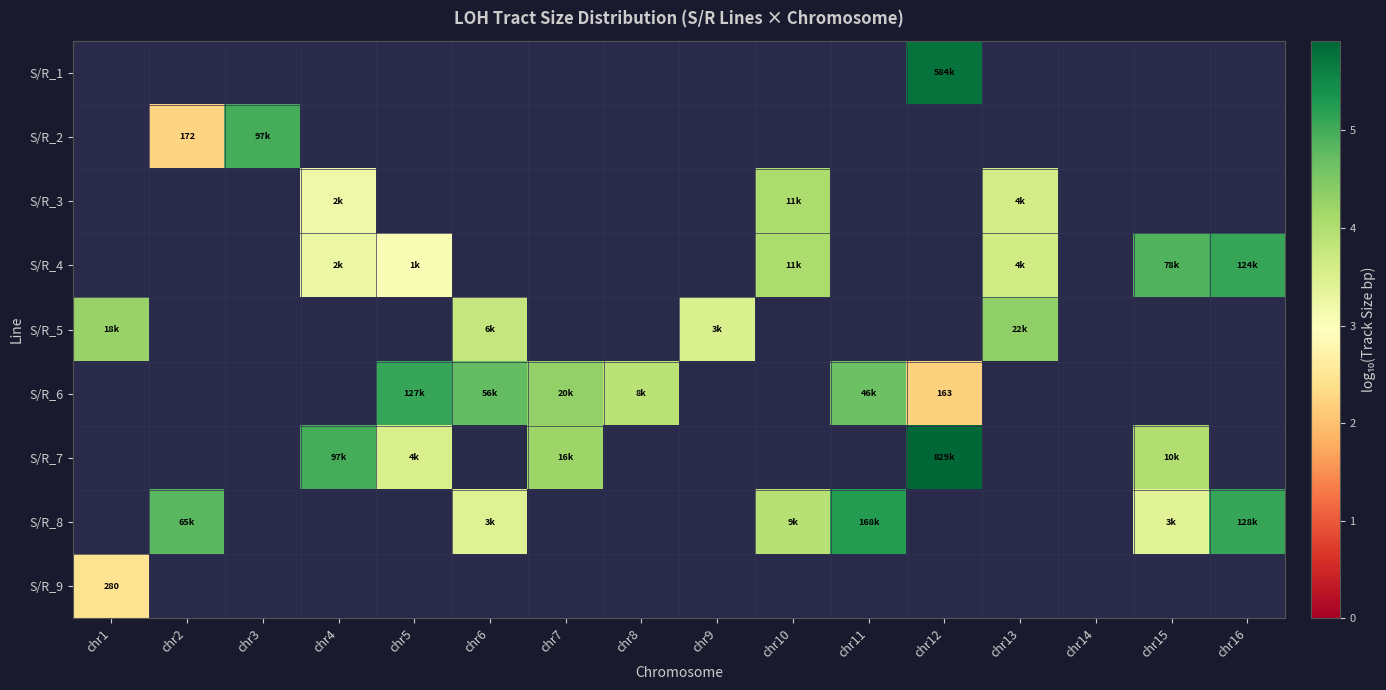

What is the greatest value displayed?

5.9